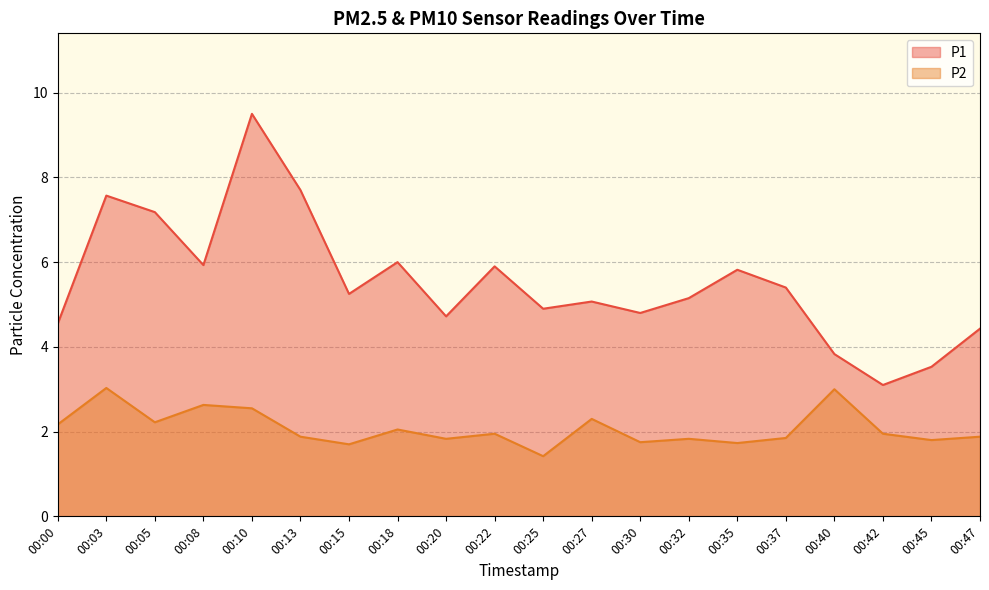

What is the sum of the P1 values at 00:32 and 00:22?

11.1